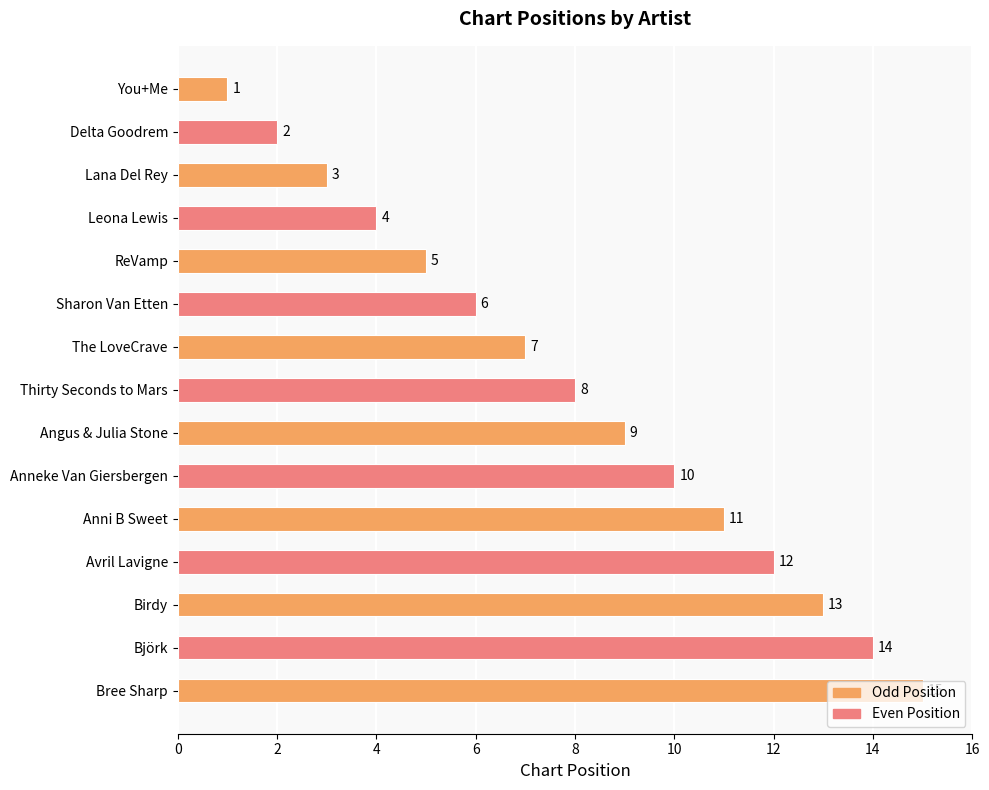

How many values are below 8?

7